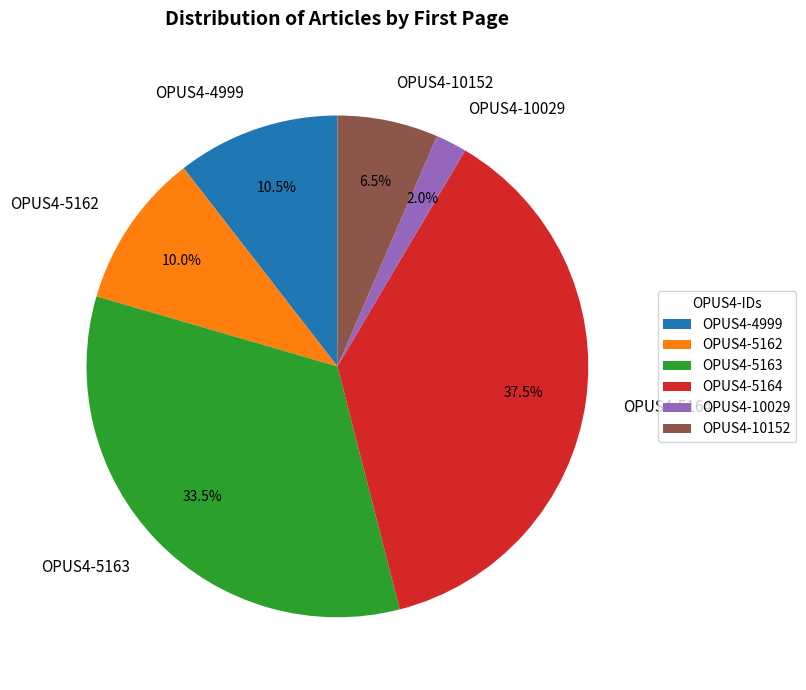

What percentage is the OPUS4-10029 slice, to the nearest percent?

2%